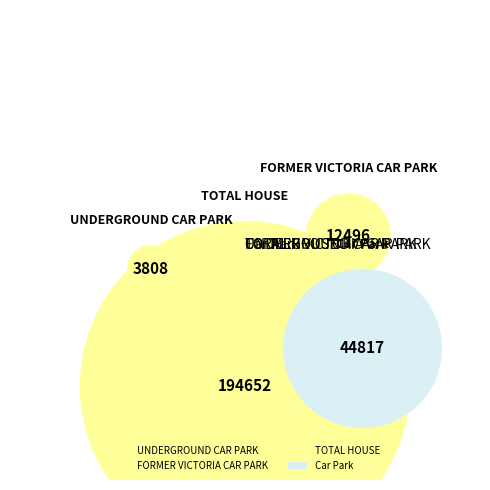

True or false: Car Park accounts for 18% of the total.

True